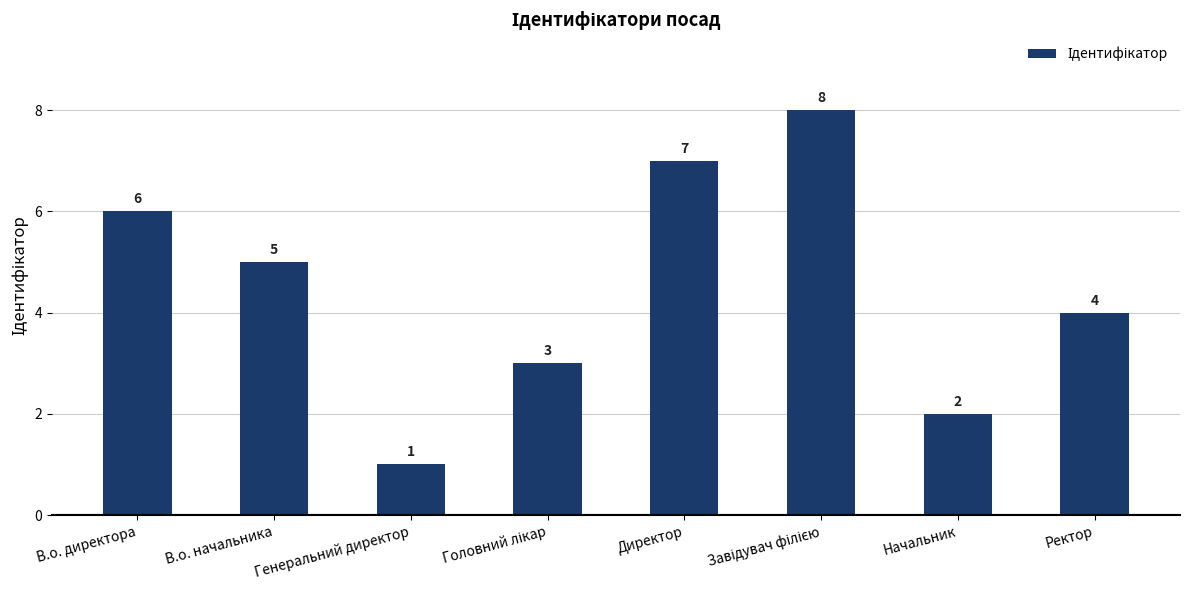

What is the ratio of the value at В.о. директора to the value at Генеральний директор?

6.0